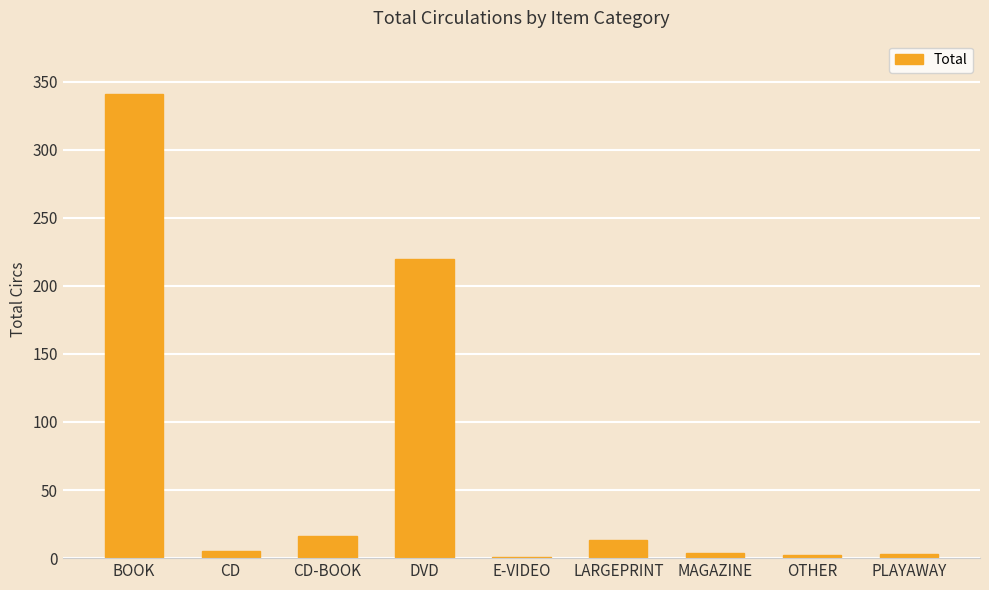

What is the change in value from E-VIDEO to LARGEPRINT?

+12